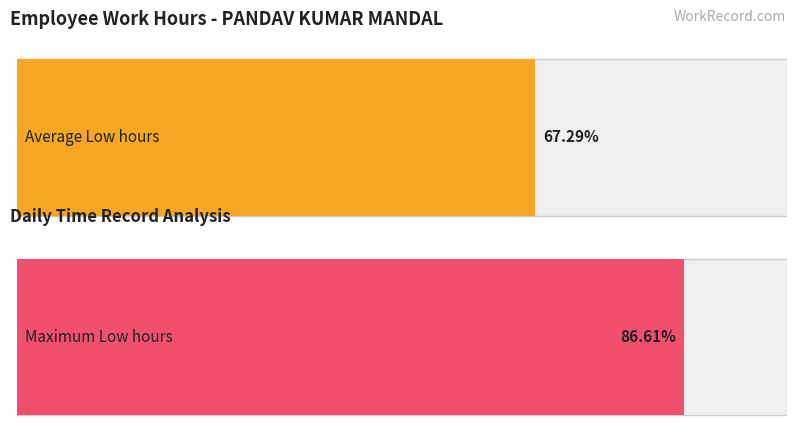

Are the bars grouped side by side (vs. stacked)?

Yes